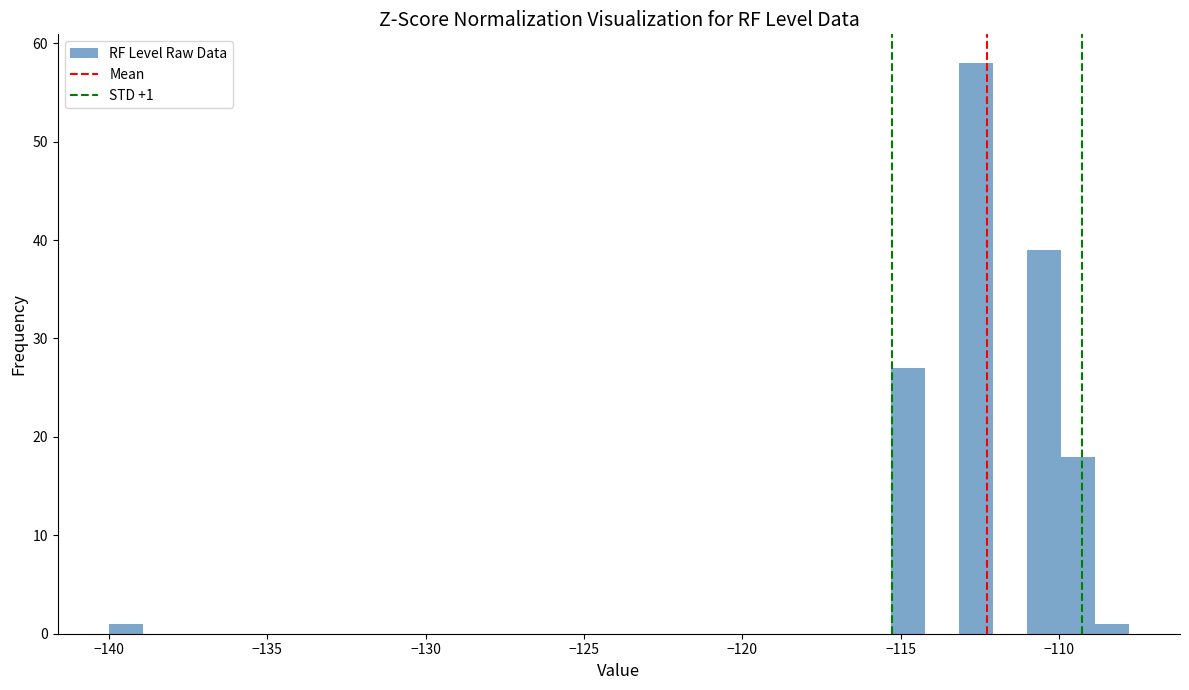

Read against the x-axis, roughly where is the centre of the tallest bar?

-112.5